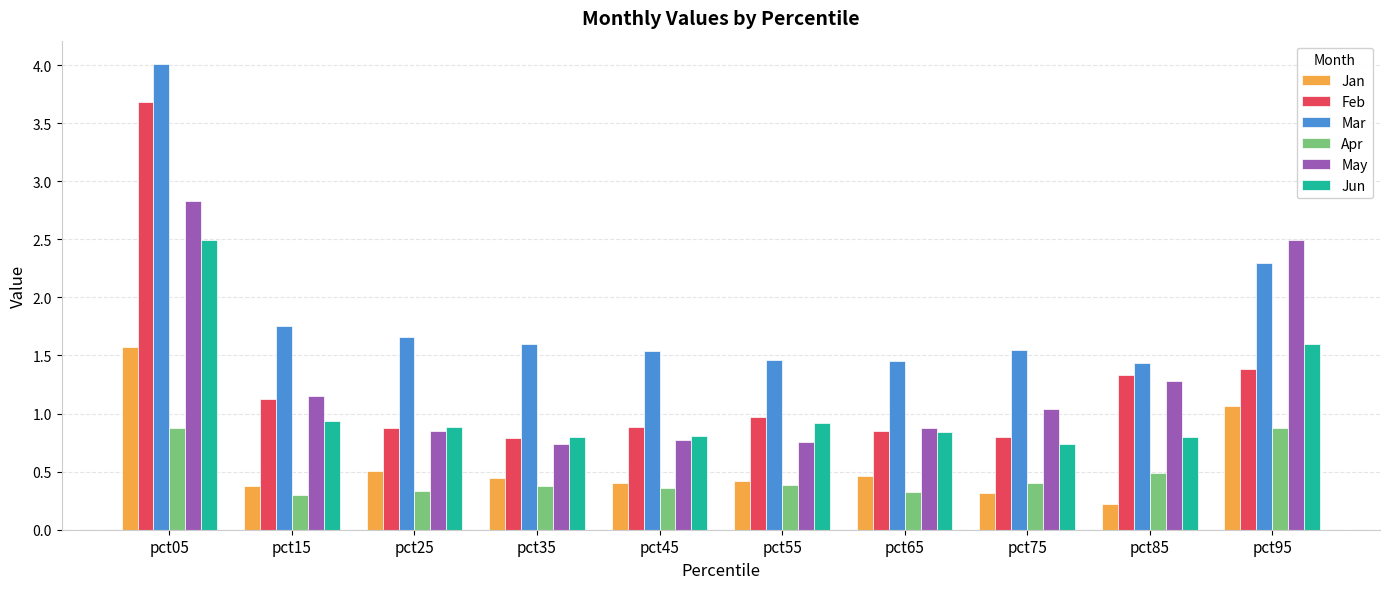

Rank the series by their maximum value, from highest to lowest.

Mar, Feb, May, Jun, Jan, Apr